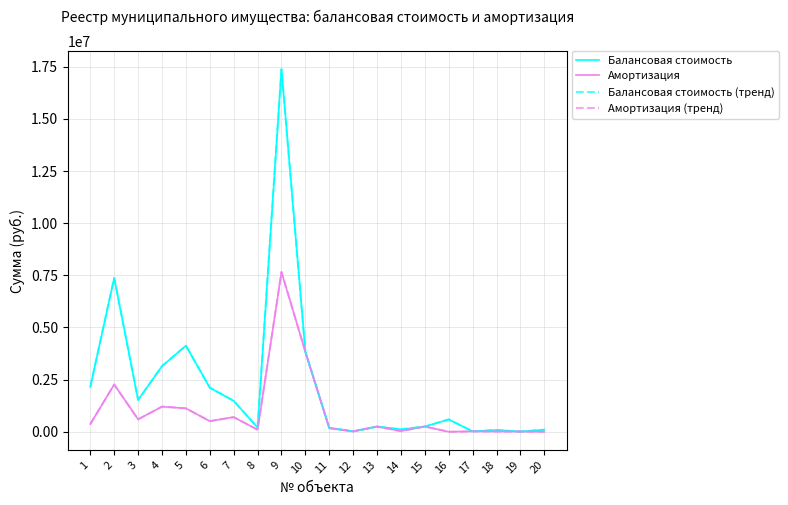

Reading left to right, list all the values displayed in this chart.

Балансовая стоимость: 1=2155332.5	2=7375107.2	3=1523216.9	4=3143761.8	5=4125435.0	6=2114179.0	7=1481303.0	8=200430.0	9=17374600.0	10=3827000.0	11=179052.0	12=20000.0	13=248781.4	14=113985.1	15=249990.0	16=590850.0	17=18703.0	18=85000.0	19=9709.0	20=99000.0
Амортизация: 1=369580.7	2=2265372.3	3=595621.9	4=1204118.5	5=1123198.6	6=509334.8	7=701892.1	8=97711.1	9=7656677.2	10=3827000.0	11=179052.0	12=20000.0	13=248781.4	14=33055.7	15=249990.0	16=0.0	17=18703.0	18=12041.6	19=9709.0	20=825.0
Балансовая стоимость (тренд): 1=2155332.5	2=7375107.2	3=1523216.9	4=3143761.8	5=4125435.0	6=2114179.0	7=1481303.0	8=200430.0	9=17374600.0	10=3827000.0	11=179052.0	12=20000.0	13=248781.4	14=113985.1	15=249990.0	16=590850.0	17=18703.0	18=85000.0	19=9709.0	20=99000.0
Амортизация (тренд): 1=369580.7	2=2265372.3	3=595621.9	4=1204118.5	5=1123198.6	6=509334.8	7=701892.1	8=97711.1	9=7656677.2	10=3827000.0	11=179052.0	12=20000.0	13=248781.4	14=33055.7	15=249990.0	16=0.0	17=18703.0	18=12041.6	19=9709.0	20=825.0